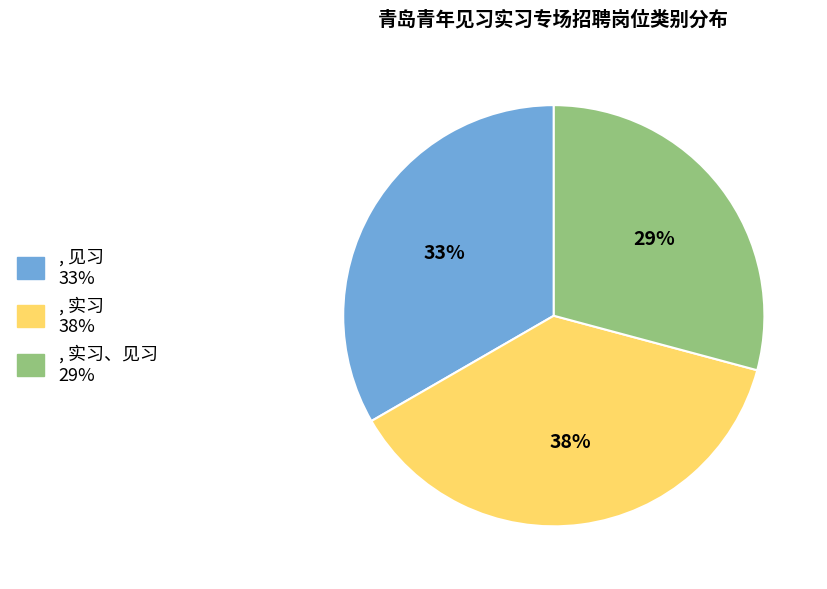

To the nearest percent, what is the average slice percentage?

33%